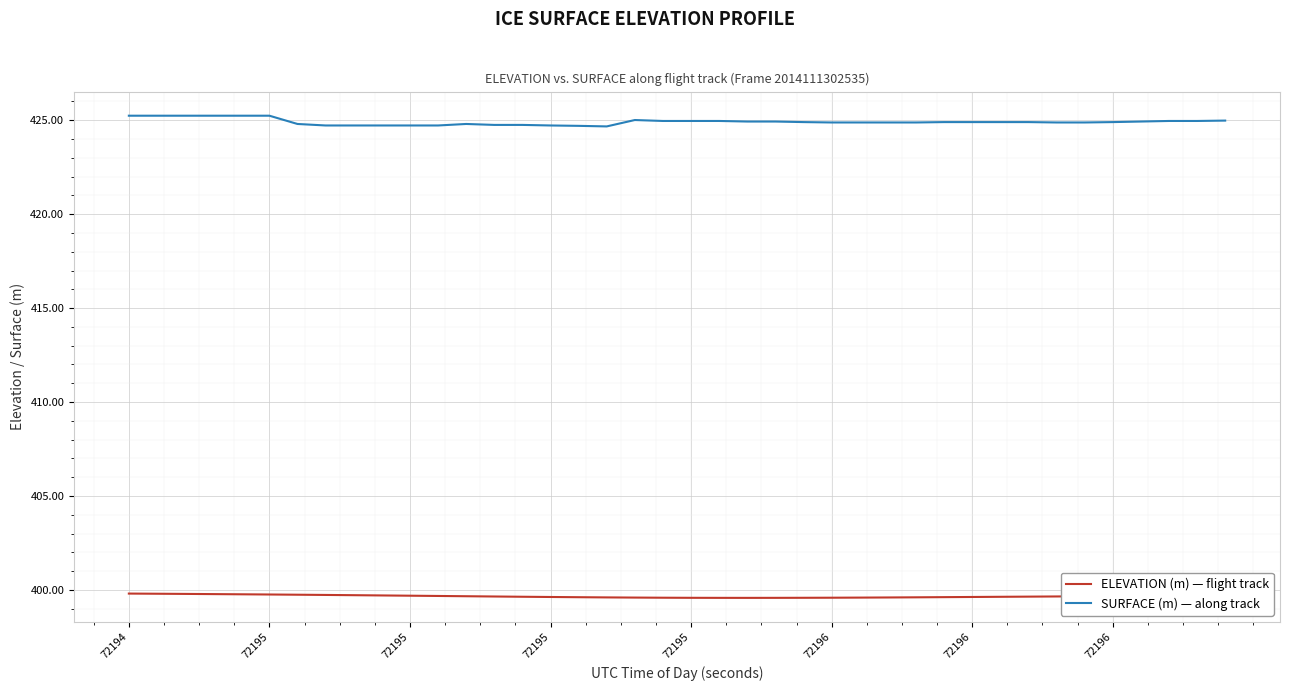

True or false: SURFACE (m) — along track and ELEVATION (m) — flight track intersect in this chart.

False